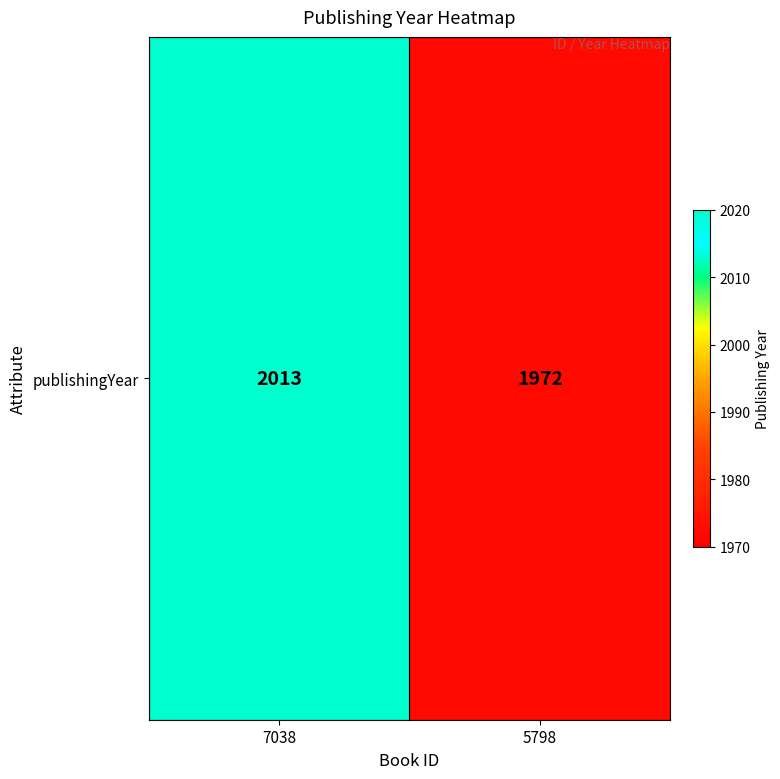

Is it true that the value at 7038 is 1307?

False